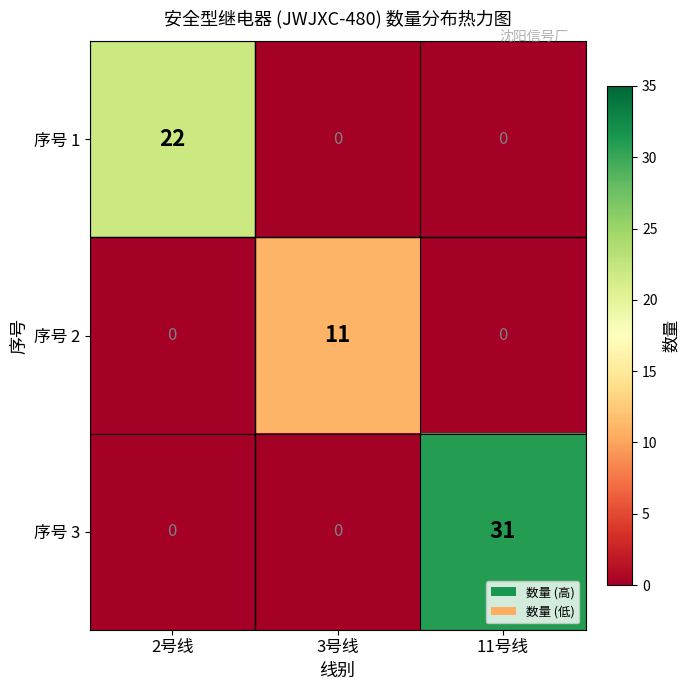

What is the total value across all series at 2号线?

22